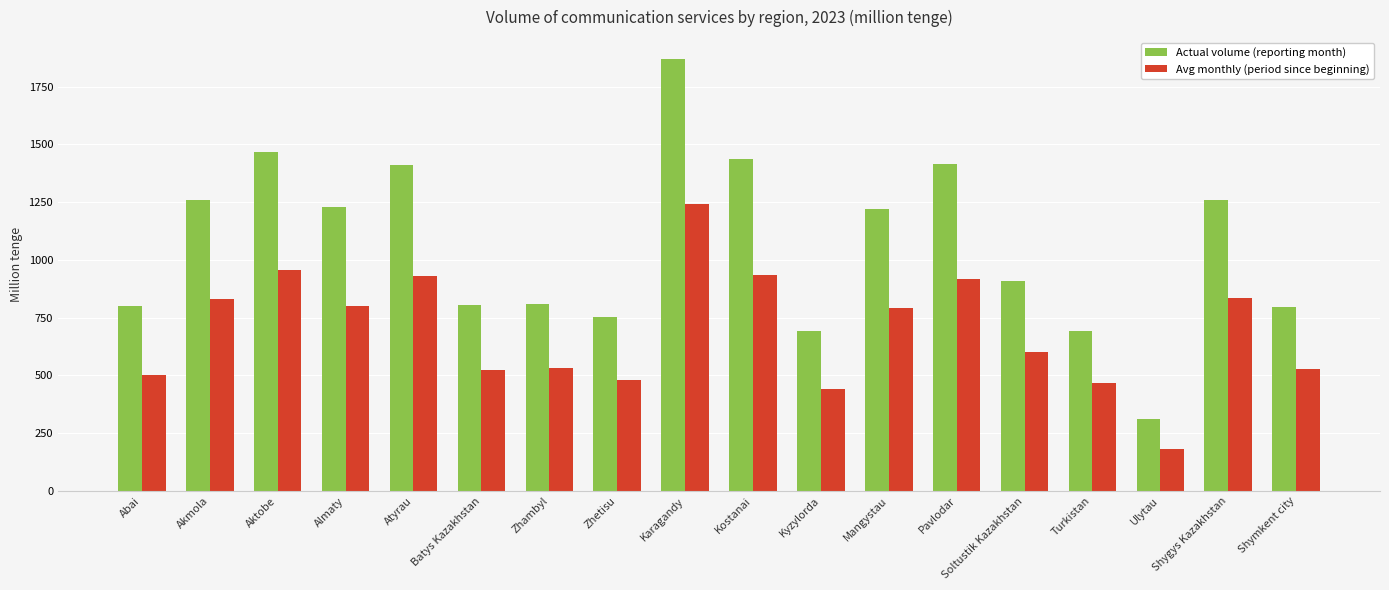

What is the sum of the Actual volume (reporting month) values at Atyrau and Soltustik Kazakhstan?

2318.0